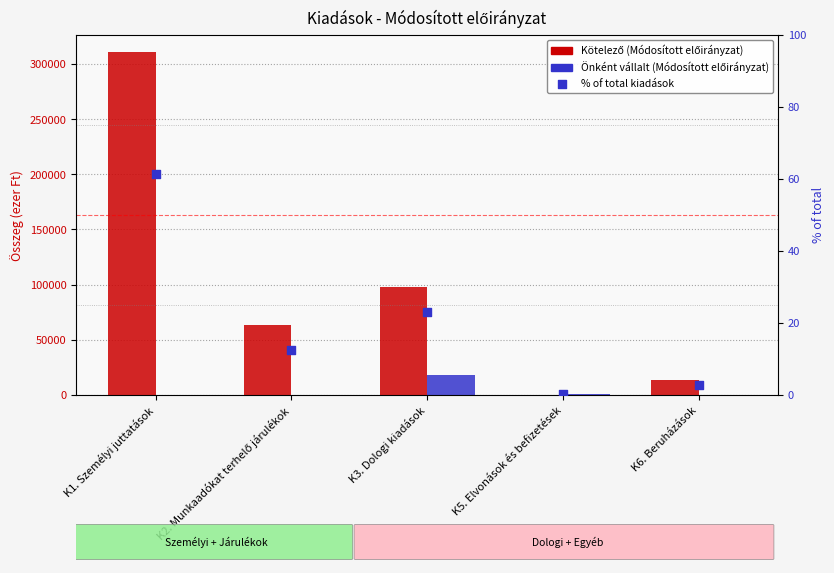

Is the value of % of total kiadások at K3. Dologi kiadások greater than the value of Önként vállalt (Módosított előirányzat) at K1. Személyi juttatások?

Yes